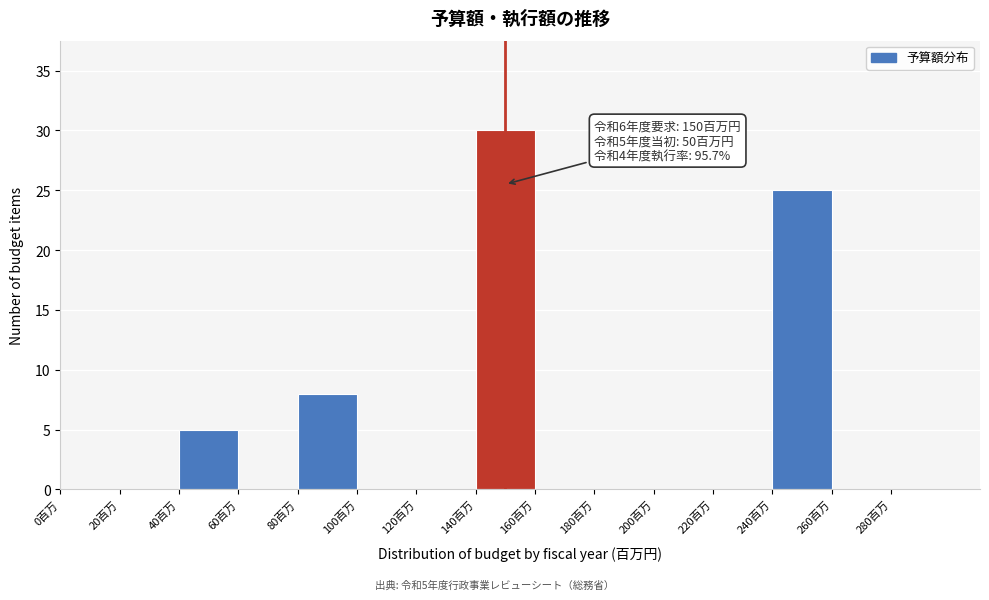

Which range on the x-axis has the tallest bar?

140 to 160